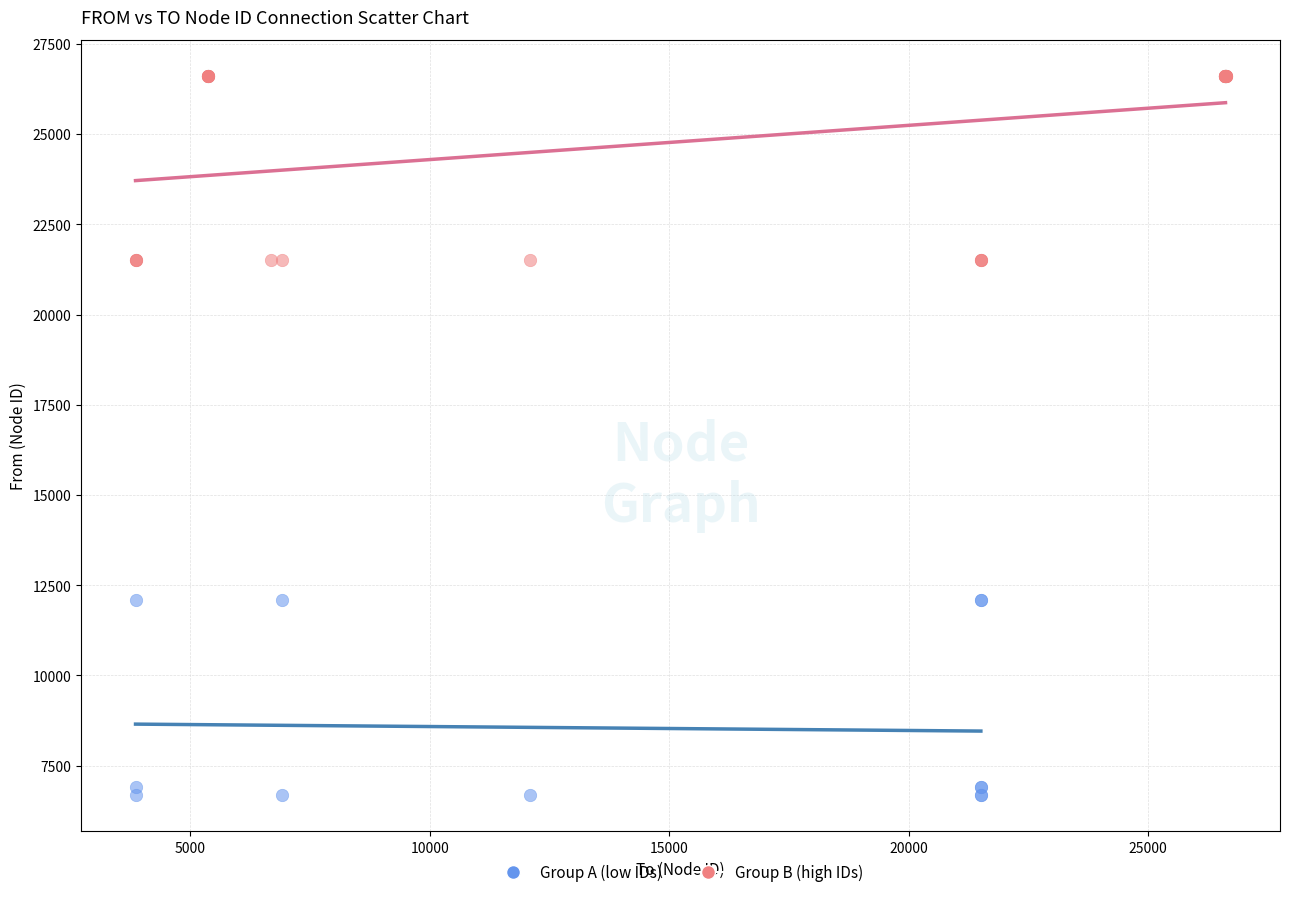

Which series reaches the maximum Y coordinate?

Group B (high IDs)